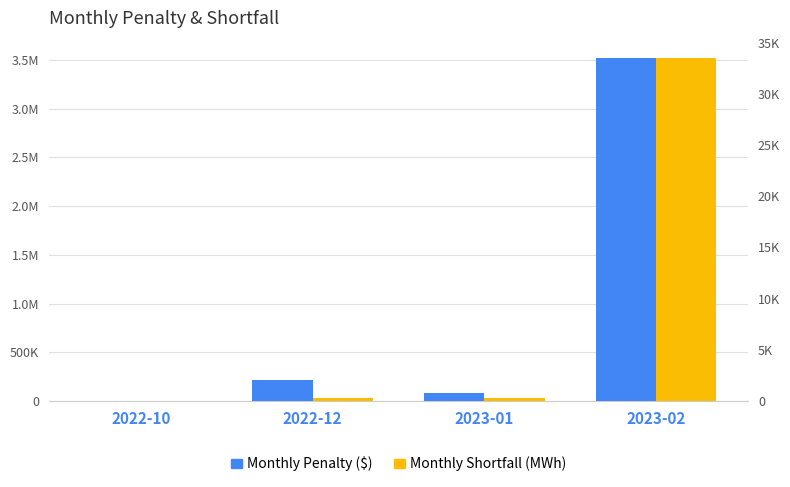

The value of Monthly Penalty ($) at 2023-02 is 3523716.0. True or false?

True